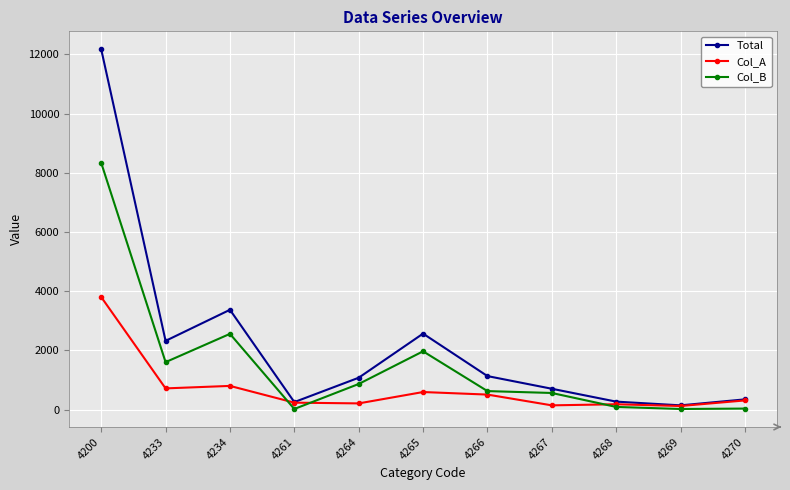

Is the value of Col_A at 4200 greater than the value of Col_B at 4200?

No